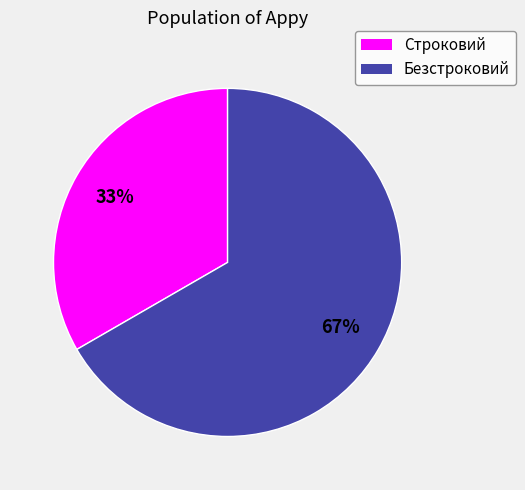

Approximately how many times larger is the value at Строковий compared to Безстроковий?

0.5